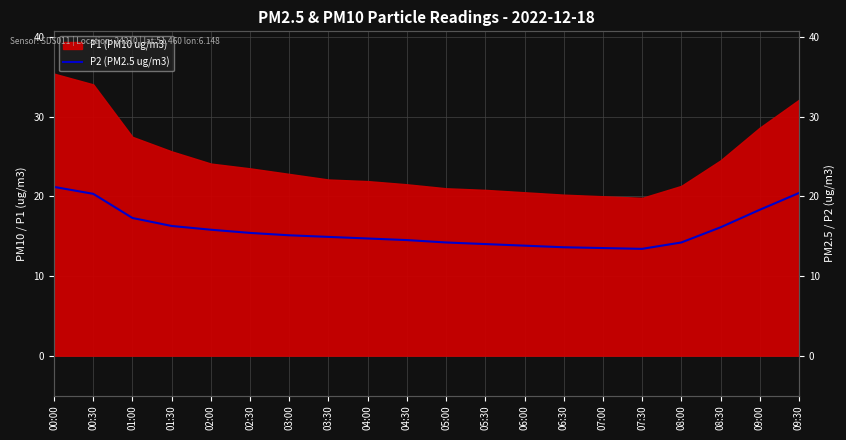

What is the ratio of the value at 04:30 to the value at 03:00?

1.0